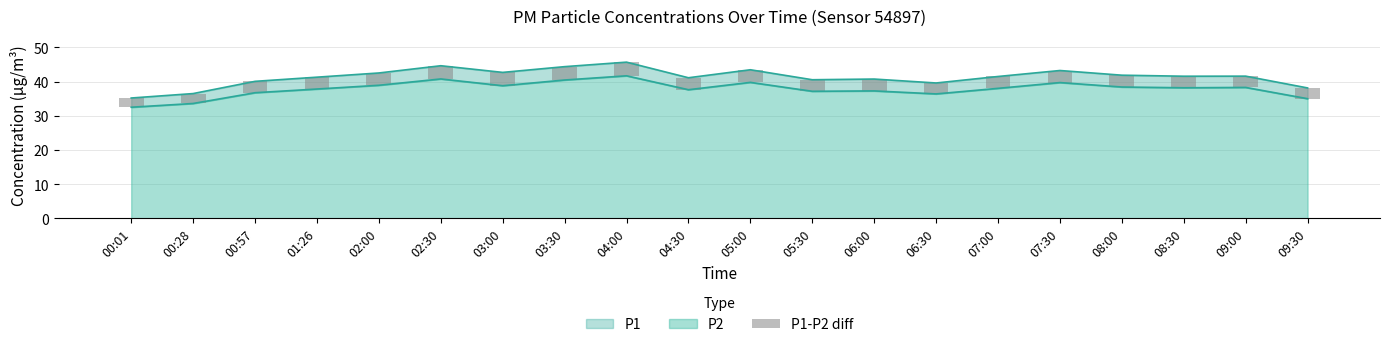

Reading left to right, what are all the values shown in this chart?

2.7	2.9	3.3	3.5	3.6	3.9	3.9	3.9	4.0	3.5	3.7	3.4	3.5	3.2	3.5	3.5	3.5	3.4	3.3	3.1